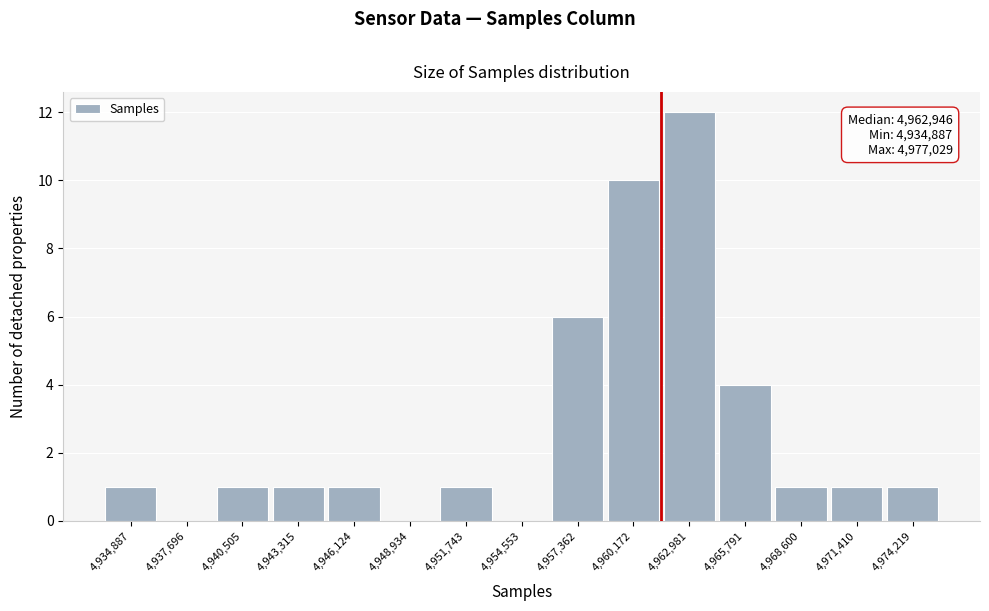

Reading left to right, what are all the values shown in this chart?

4,934,887=1	4,937,696=0	4,940,505=1	4,943,315=1	4,946,124=1	4,948,934=0	4,951,743=1	4,954,553=0	4,957,362=6	4,960,172=10	4,962,981=12	4,965,791=4	4,968,600=1	4,971,410=1	4,974,219=1